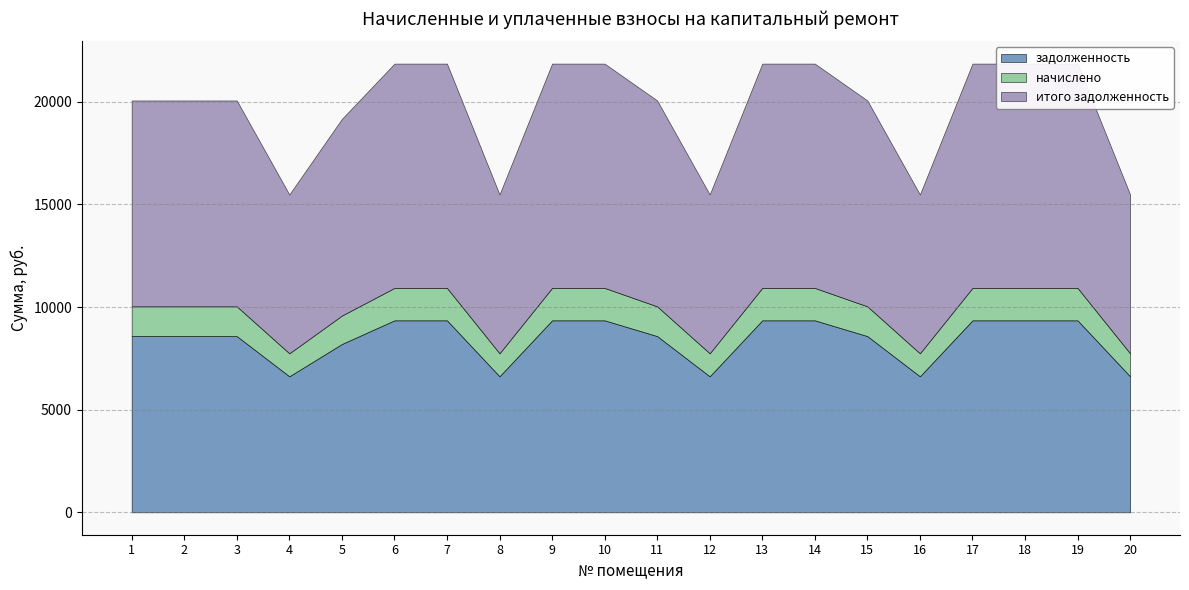

What is the average value of the начислено series?

1420.7